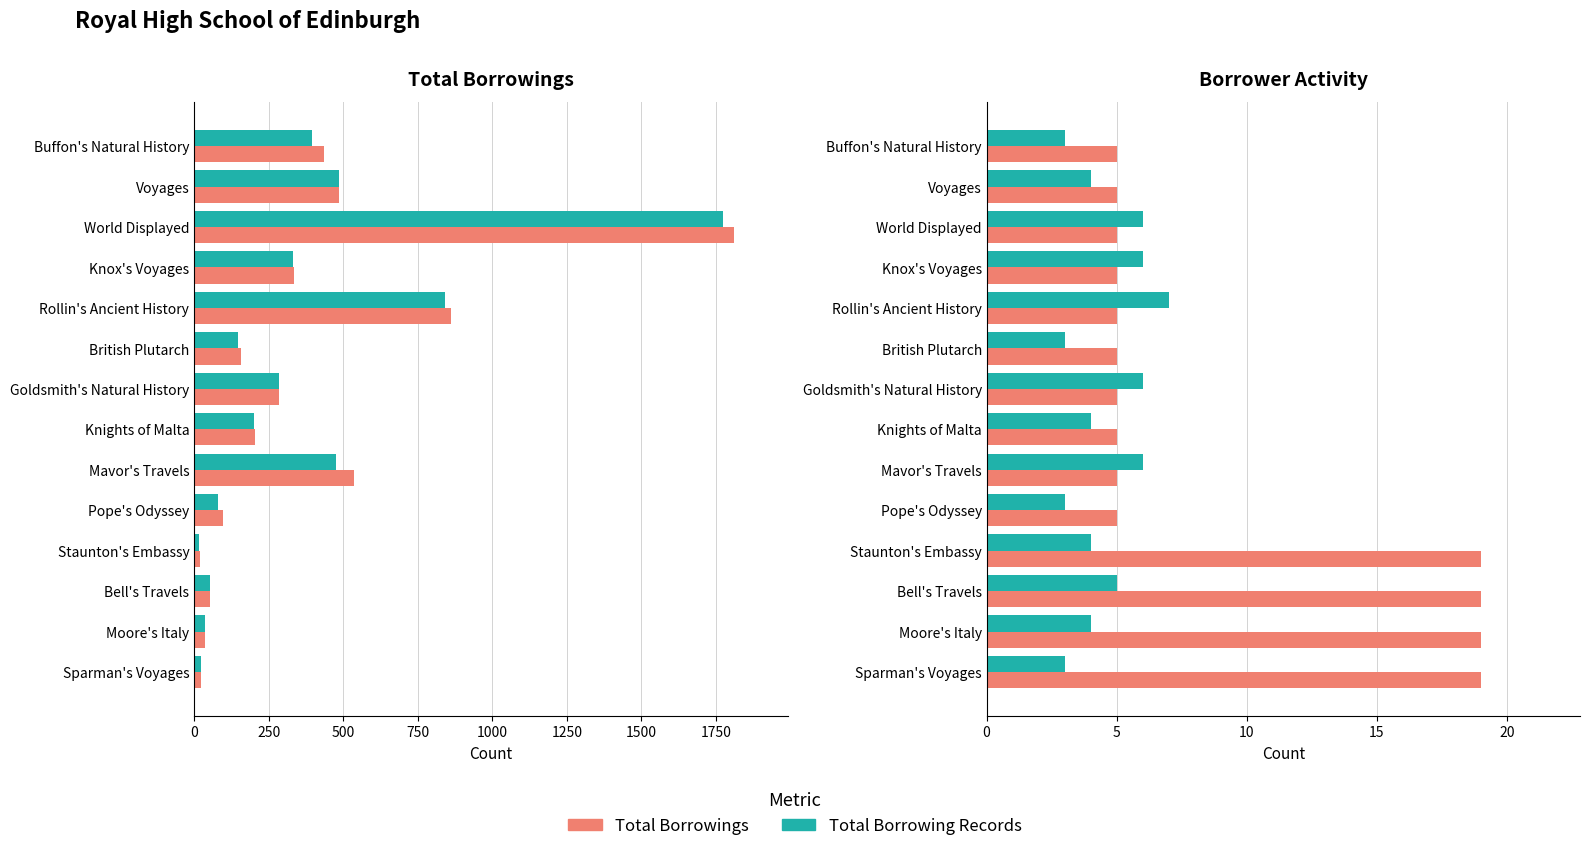

What is the average value of the Total Borrowing Records series?

5